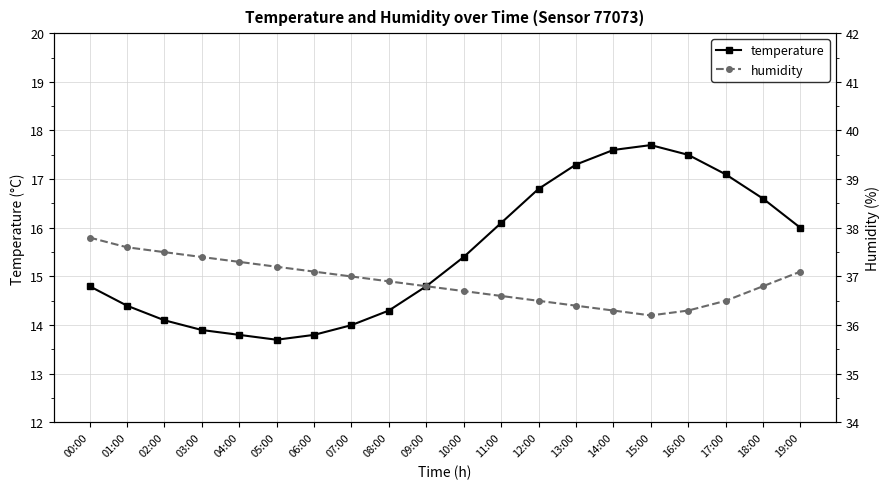

True or false: temperature and humidity intersect in this chart.

False